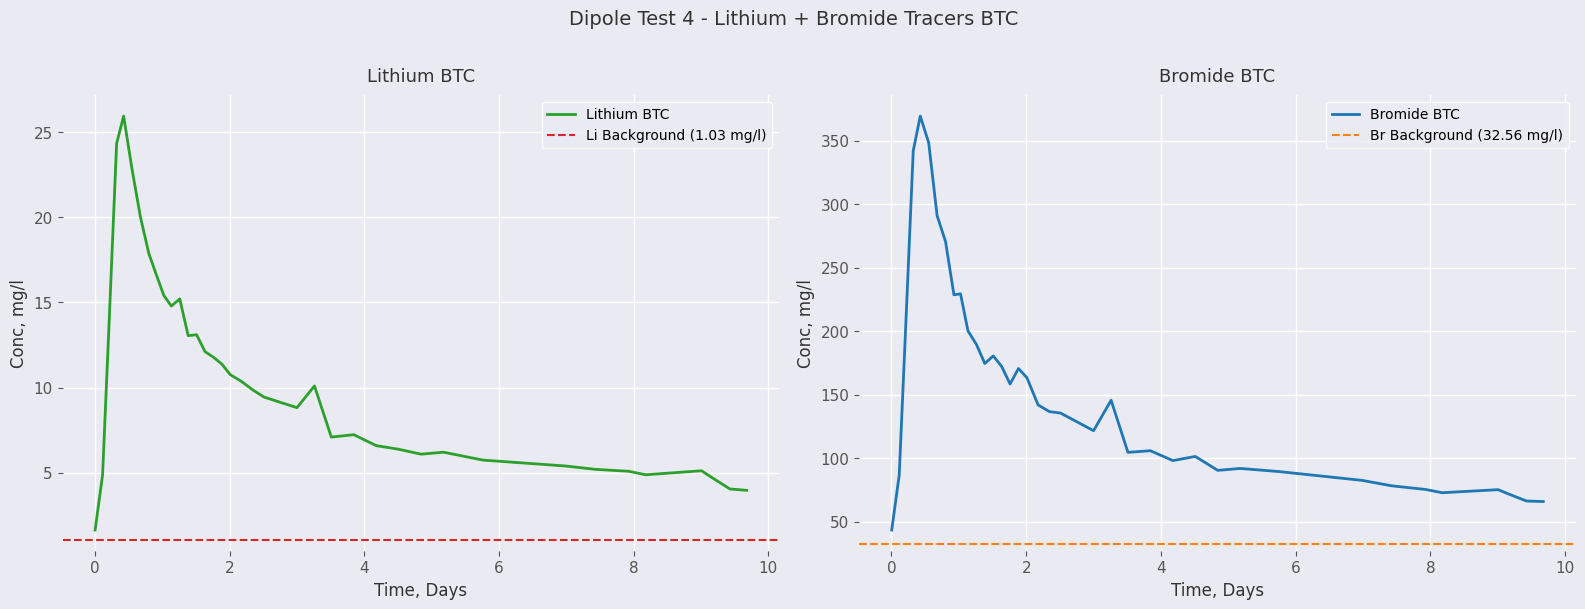

List the series in order of their overall mean, highest first.

bromide_conc, lithium_conc